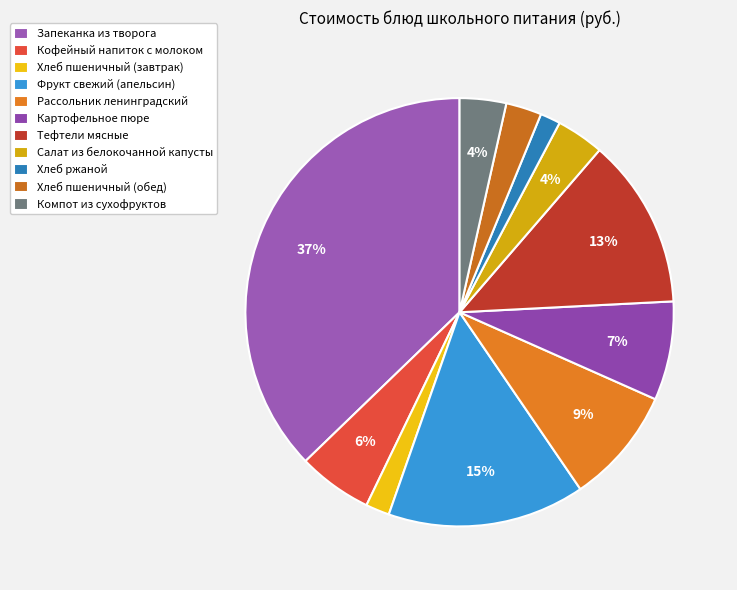

What is the total percentage of Компот из сухофруктов and Хлеб пшеничный (обед)?

6.2%